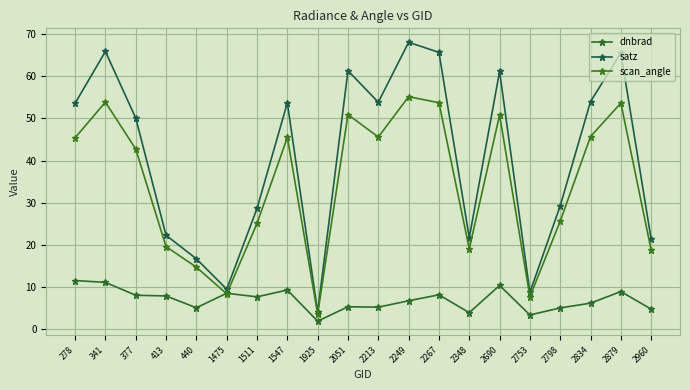

What is the total value across all series at 2690?

122.3